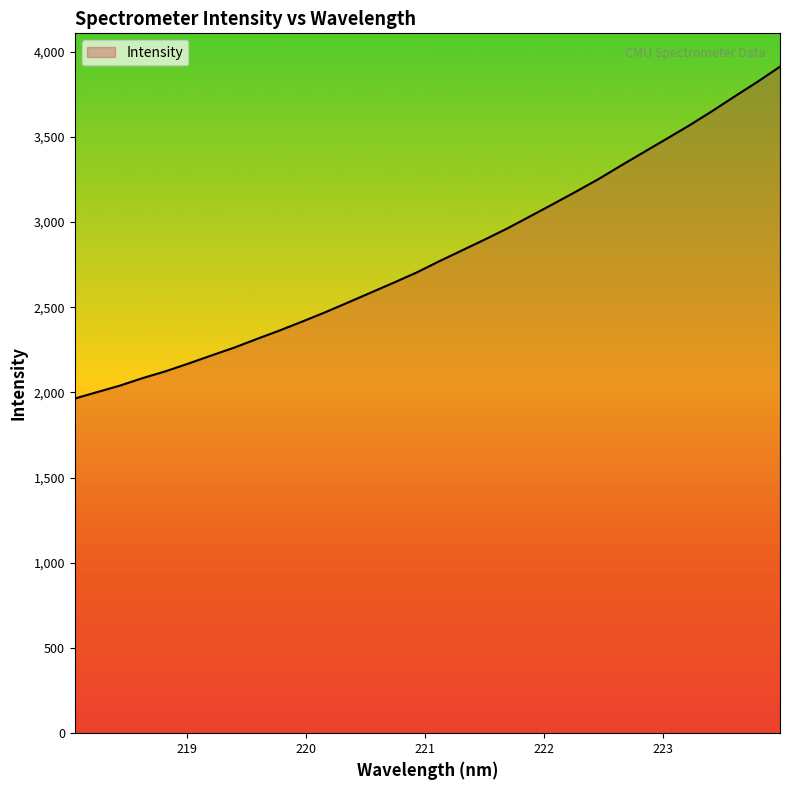

What is the difference between the maximum and minimum values?

1947.4